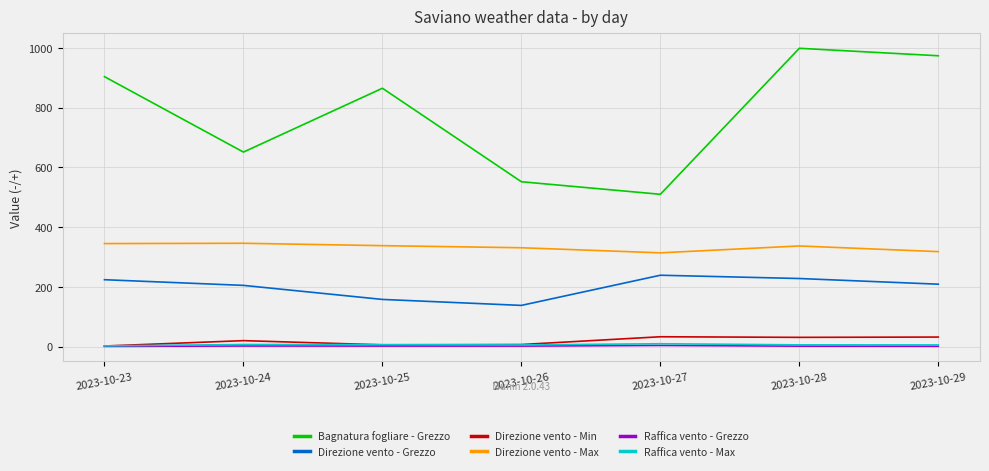

What is the difference between the highest and lowest values at 2023-10-27?

506.1